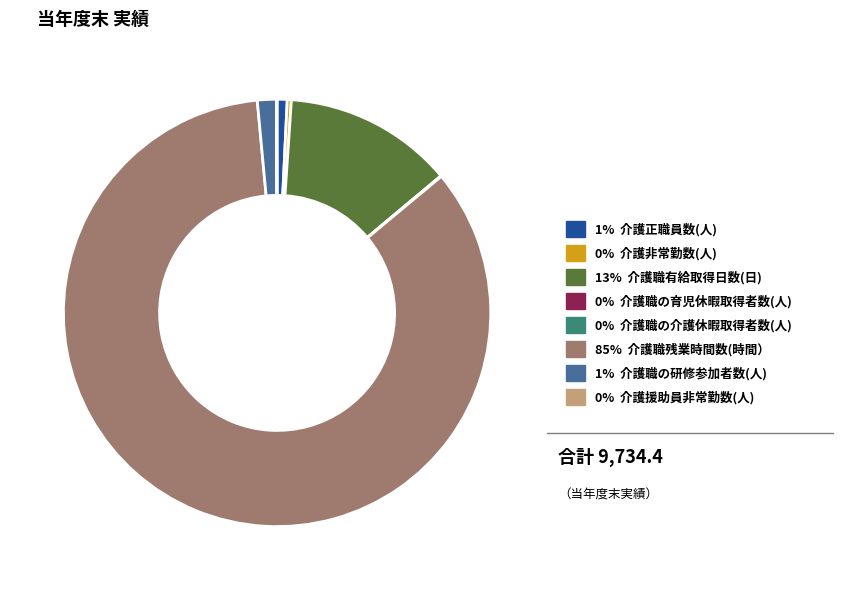

Is there any slice that represents more than half of the pie?

Yes